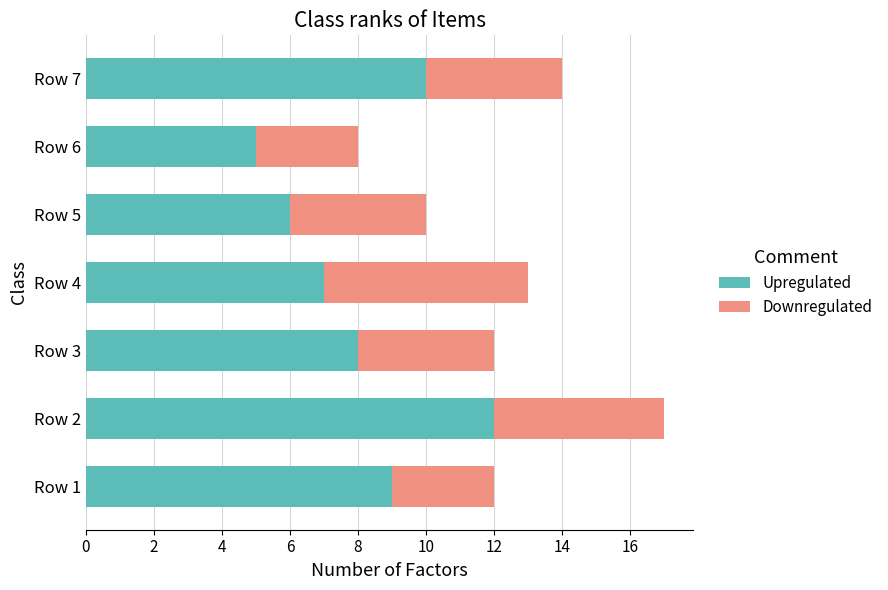

At which category is the sum across all series the highest?

Row 2